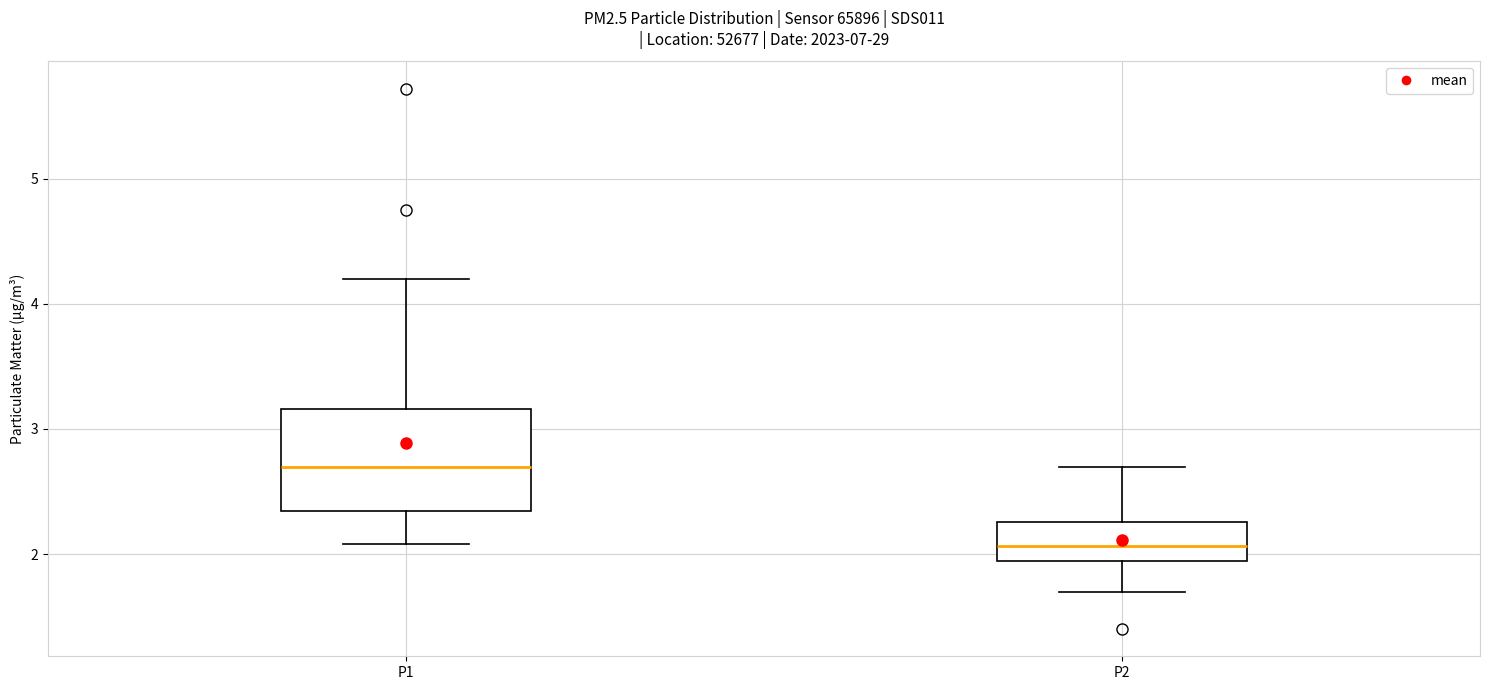

Comparing the boxes themselves (not the whiskers), which one is the tallest?

P1